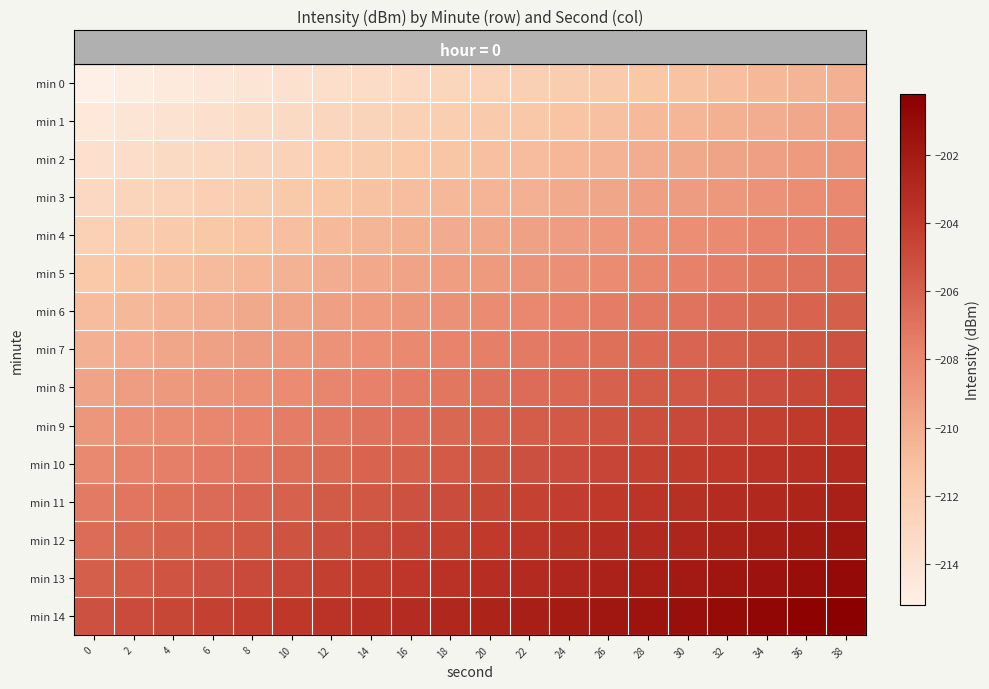

Which series has the largest total across all categories?

row_14